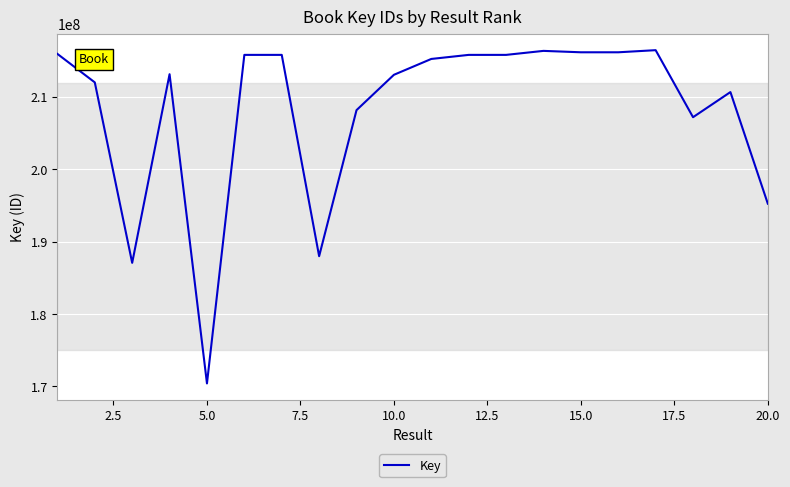

What is the average value?

208223775